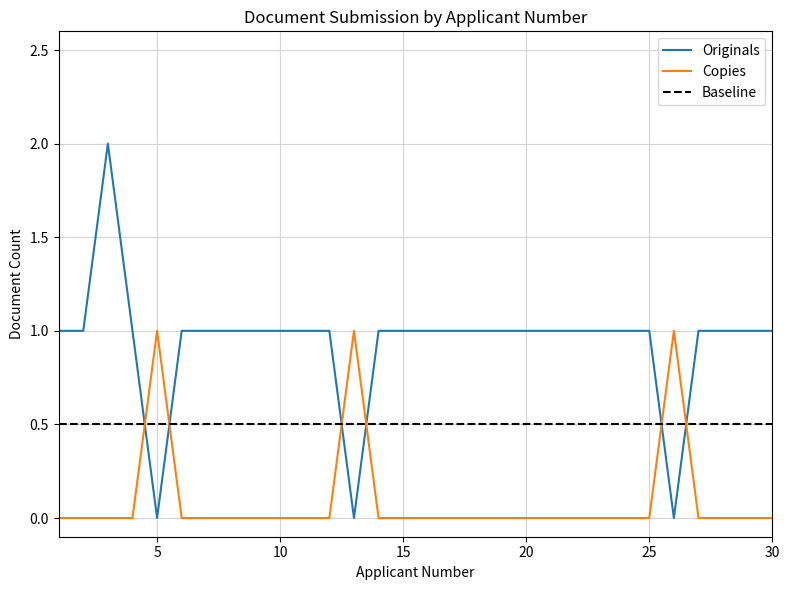

At which label is originals closest to 1?

1